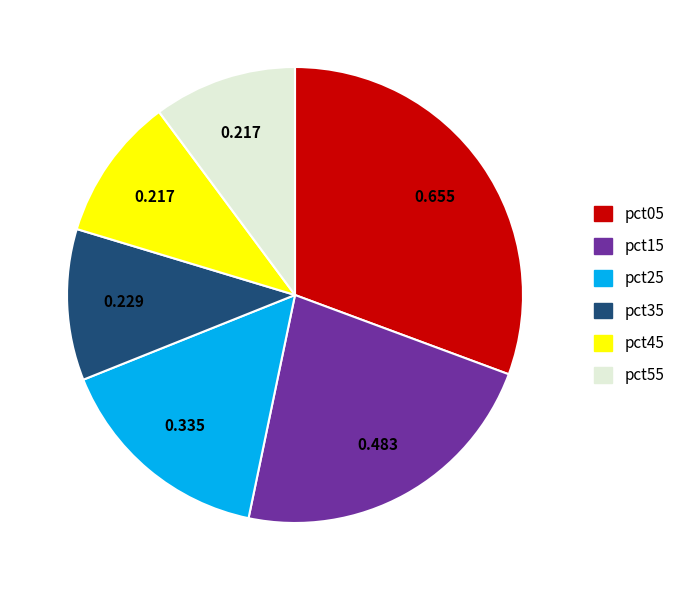

Does any single category account for the majority?

No